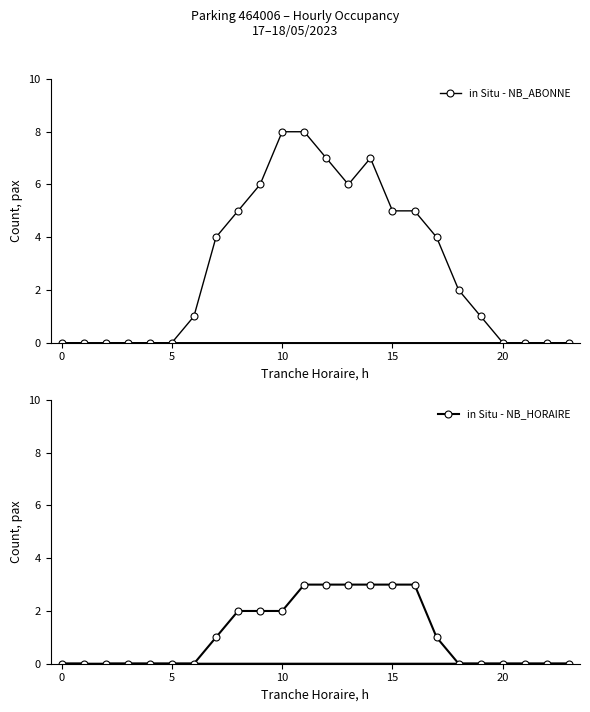

What is the difference between the maximum and minimum values in the in Situ - NB_ABONNE series?

8